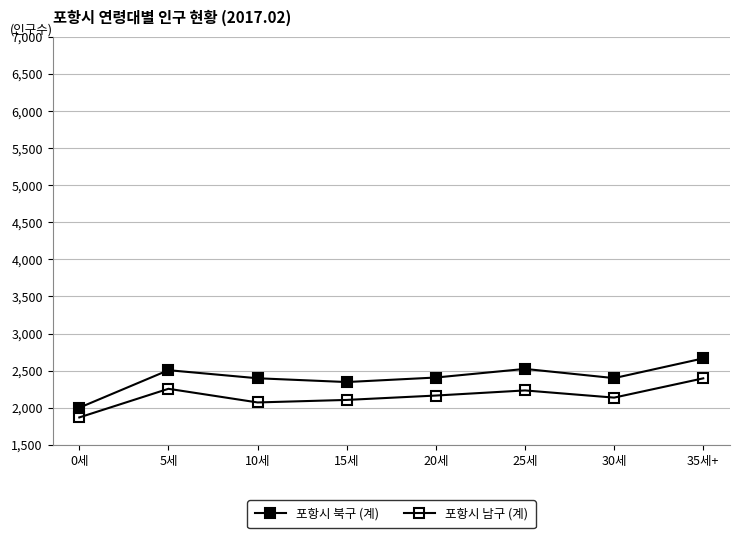

How many lines are shown in the chart?

2